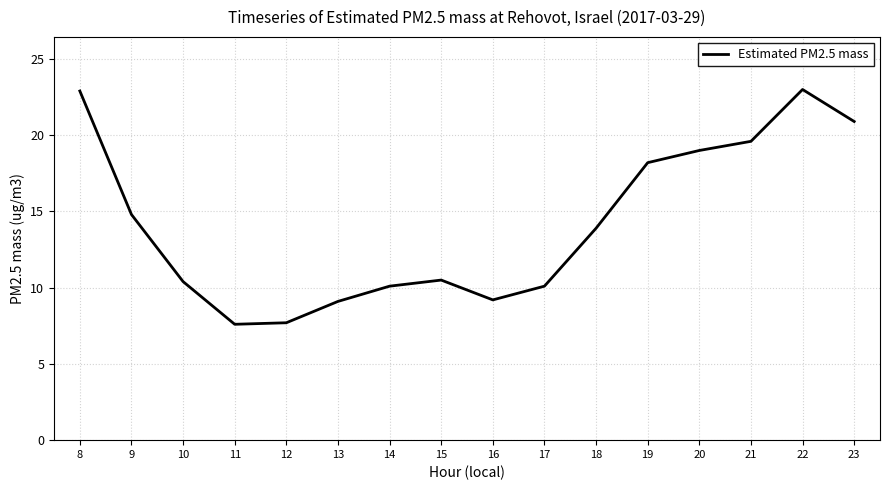

What is the greatest value displayed?

23.0